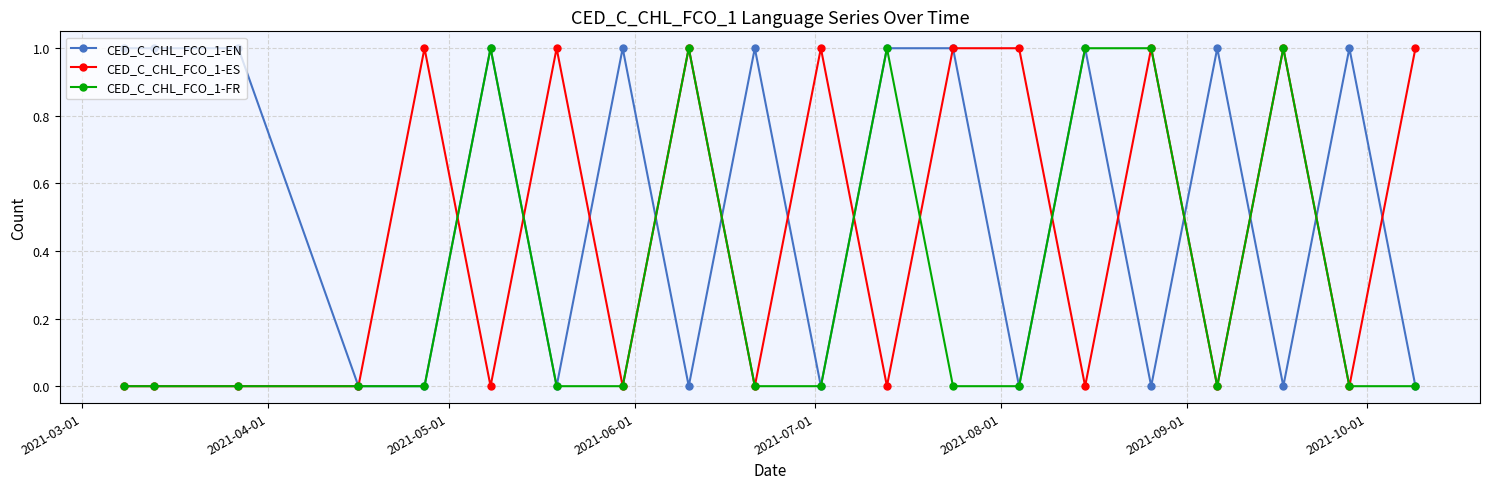

How many lines are shown in the chart?

3